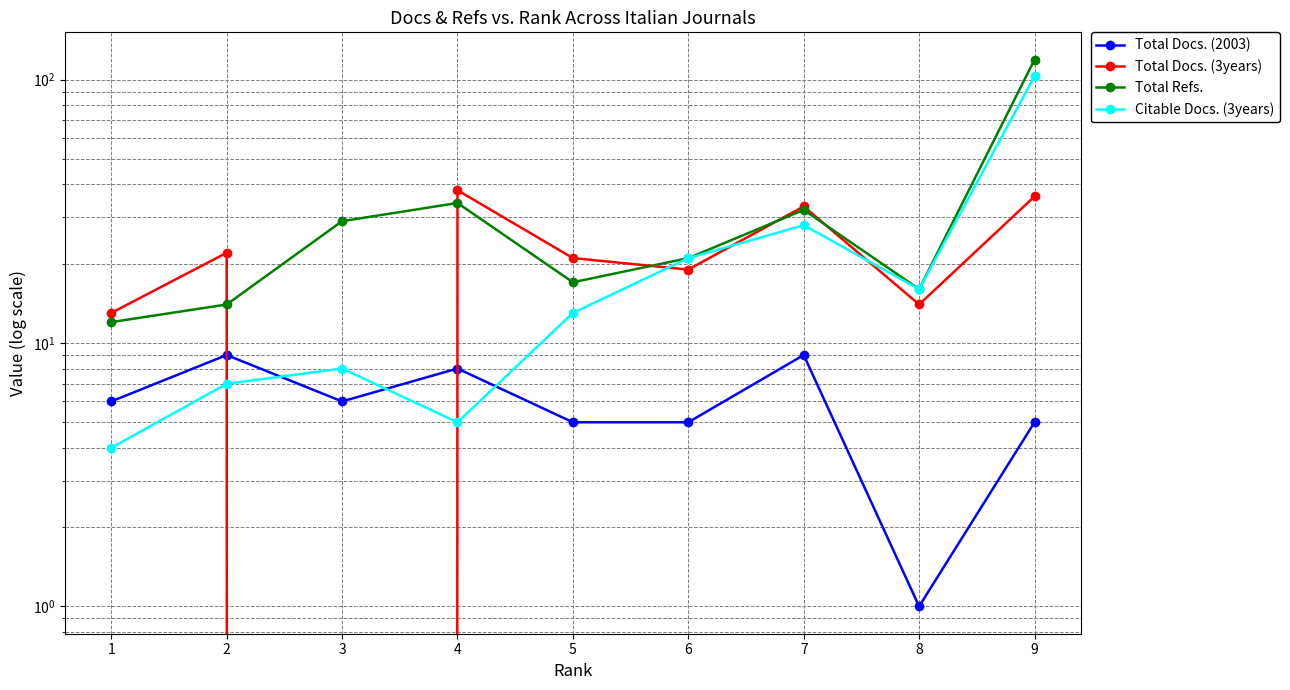

What is the average value of the Total Docs. (2003) series?

6